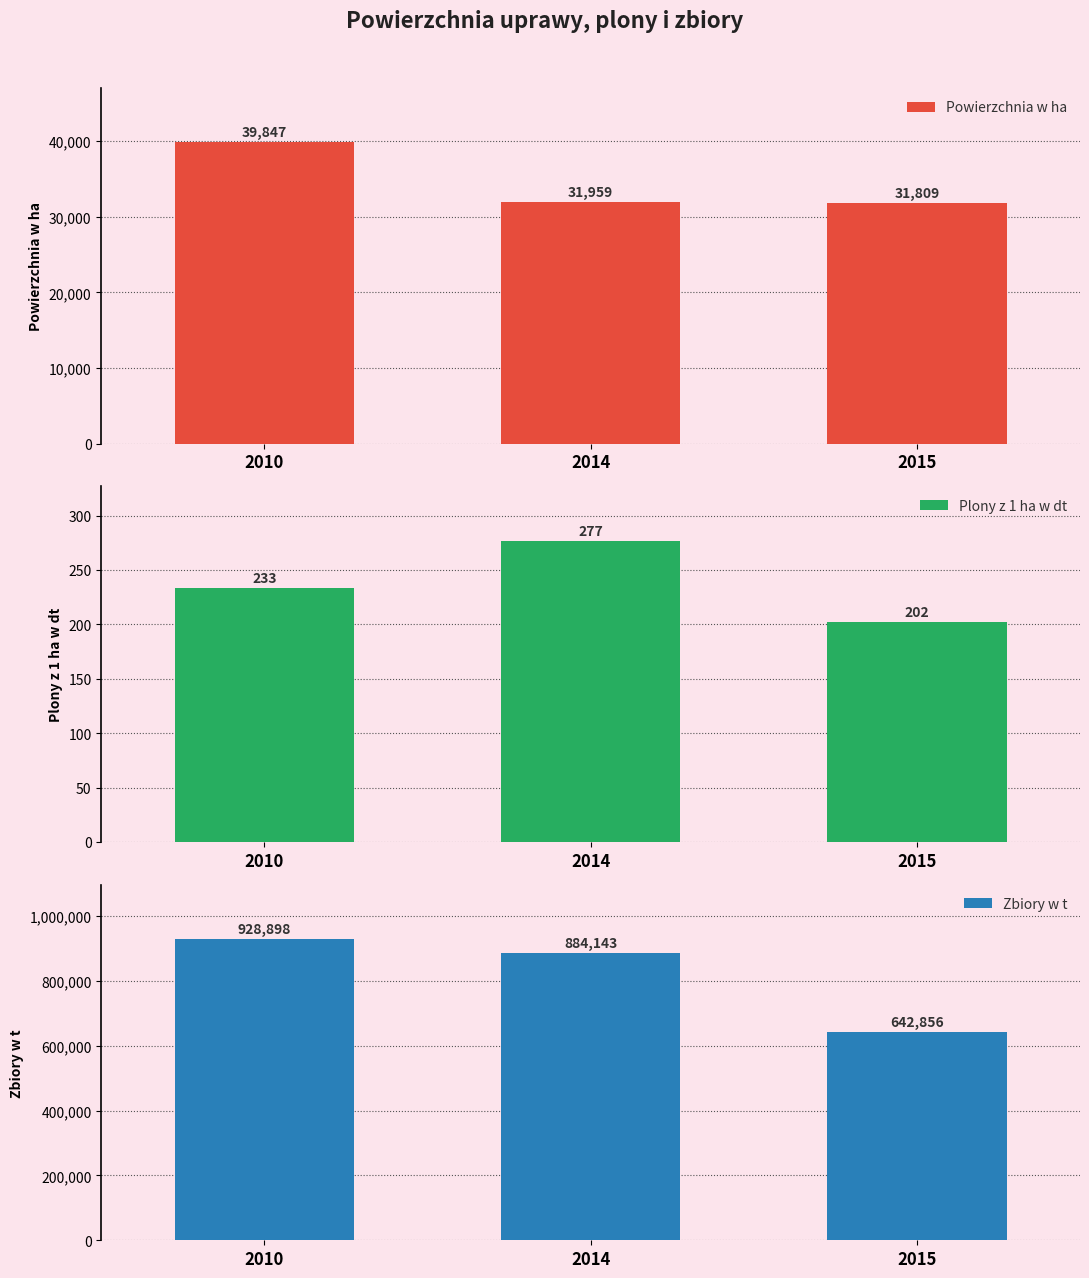

Reading left to right, what are all the values shown in this chart?

Powierzchnia w ha: 39847	31959	31809
Plony z 1 ha w dt: 233	277	202
Zbiory w t: 928898	884143	642856